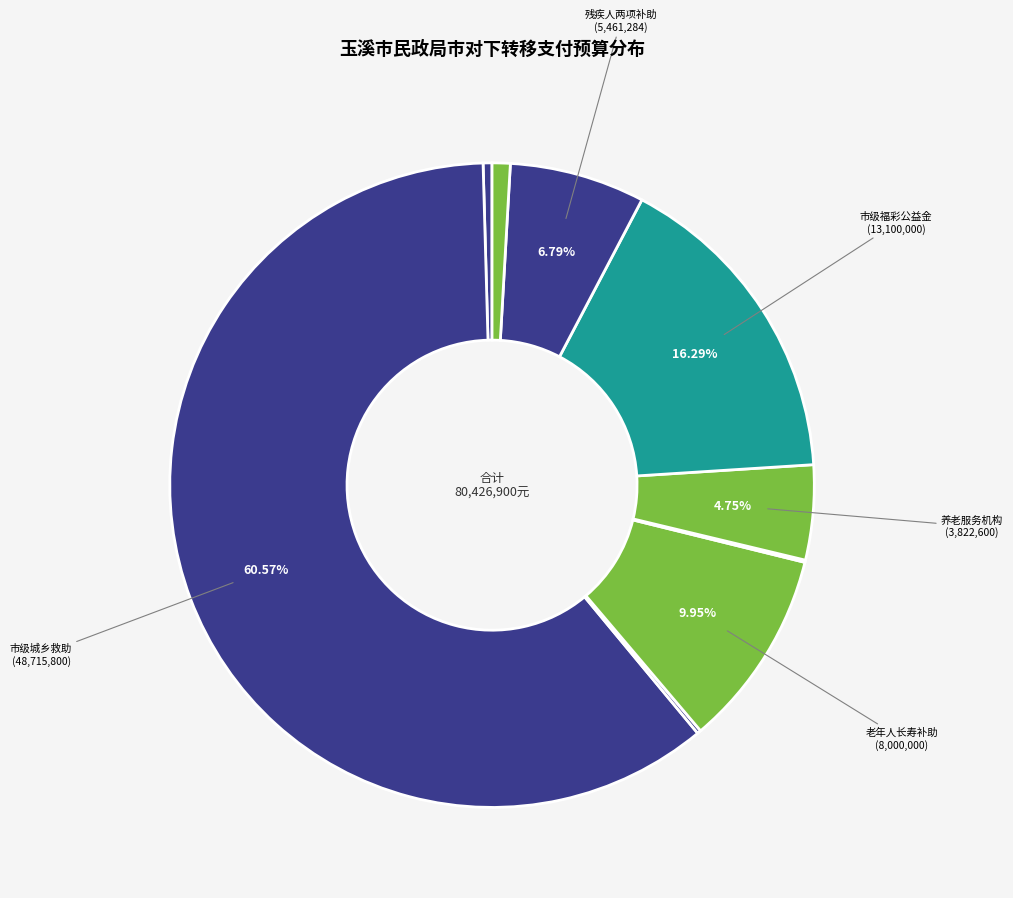

What is the largest slice in the pie chart?

市级城乡困难群众救助补助资金